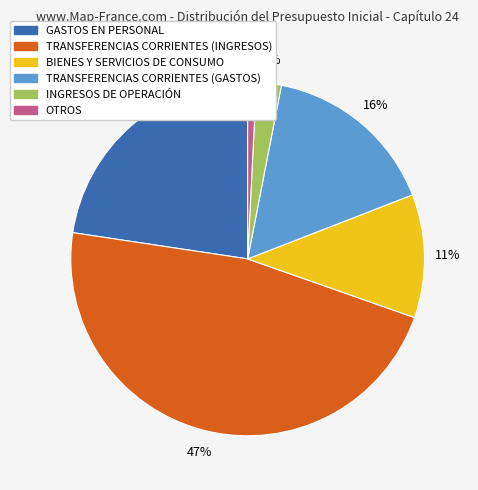

To the nearest percent, what percentage of the pie is INGRESOS DE OPERACIÓN?

2%